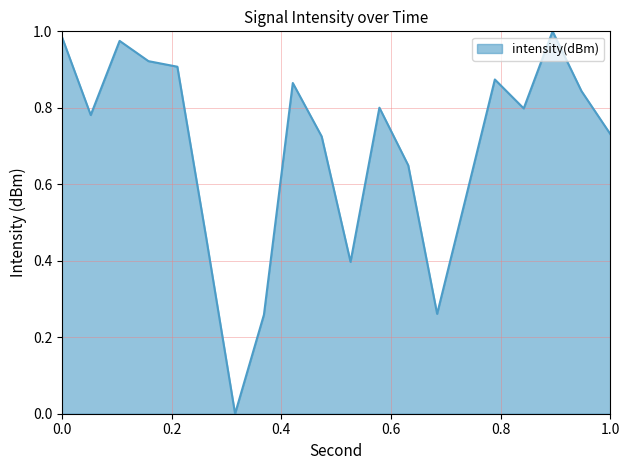

Reading left to right, transcribe all the data shown in this chart.

1.0	0.8	1.0	0.9	0.9	0.5	0.0	0.3	0.9	0.7	0.4	0.8	0.6	0.3	0.6	0.9	0.8	1.0	0.8	0.7